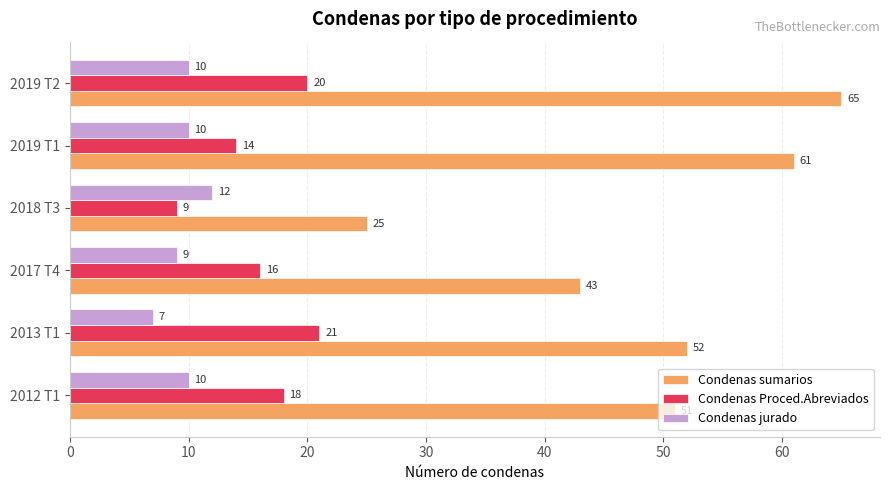

What value does the Condenas sumarios series have at 2013 T1?

52